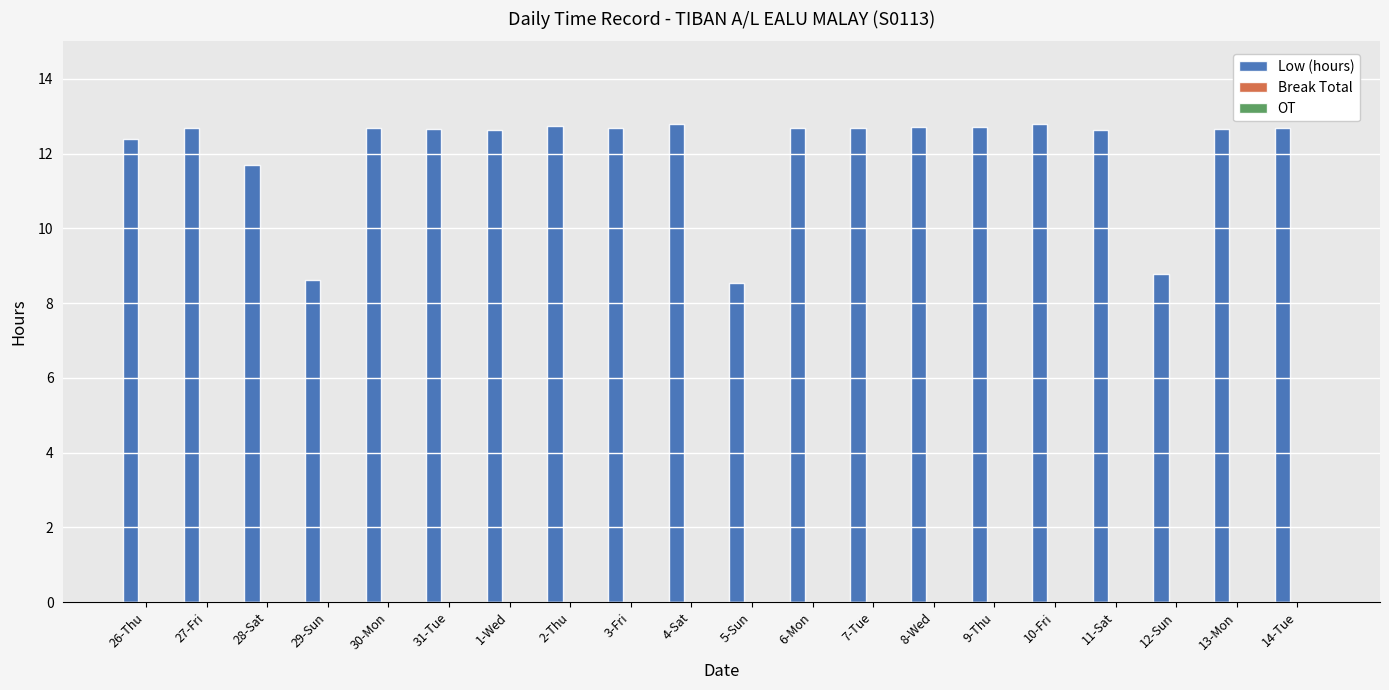

Where does the data first go above 12?

26-Thu